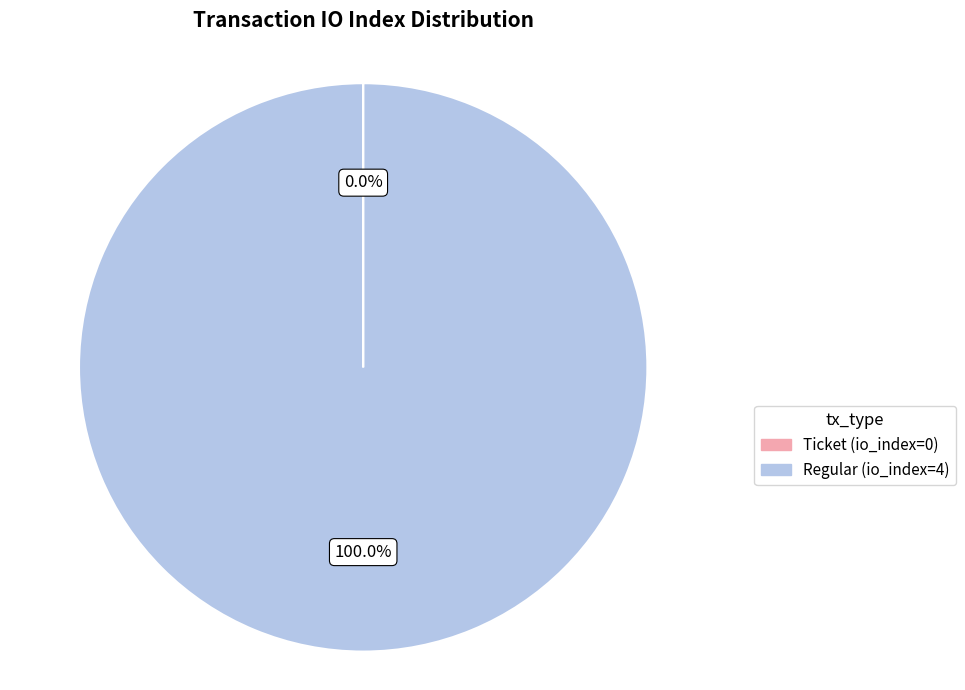

Which category has the biggest portion of the pie?

Regular (io_index=4)